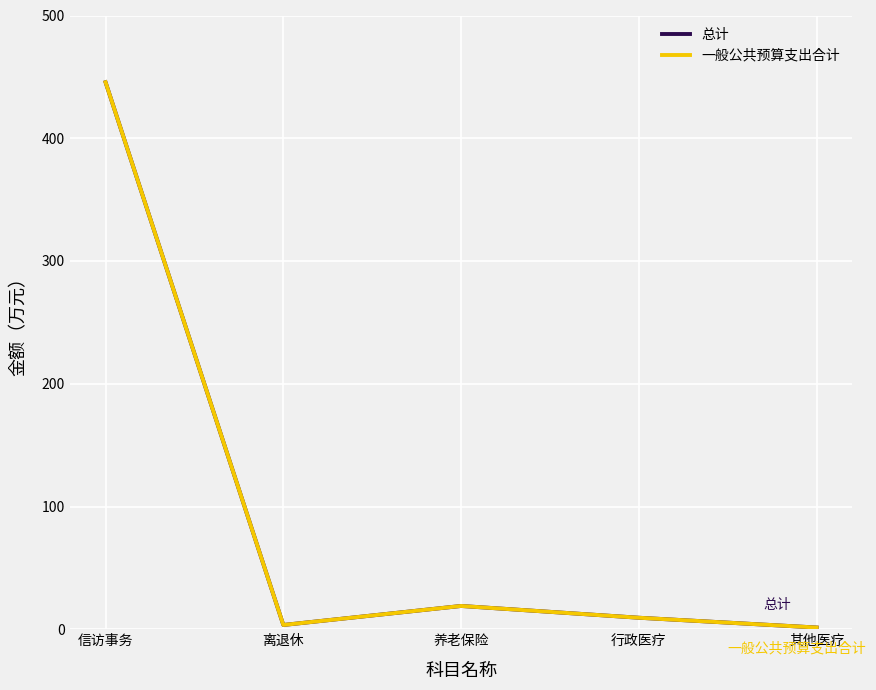

Is this an area chart (filled region under the line)?

No